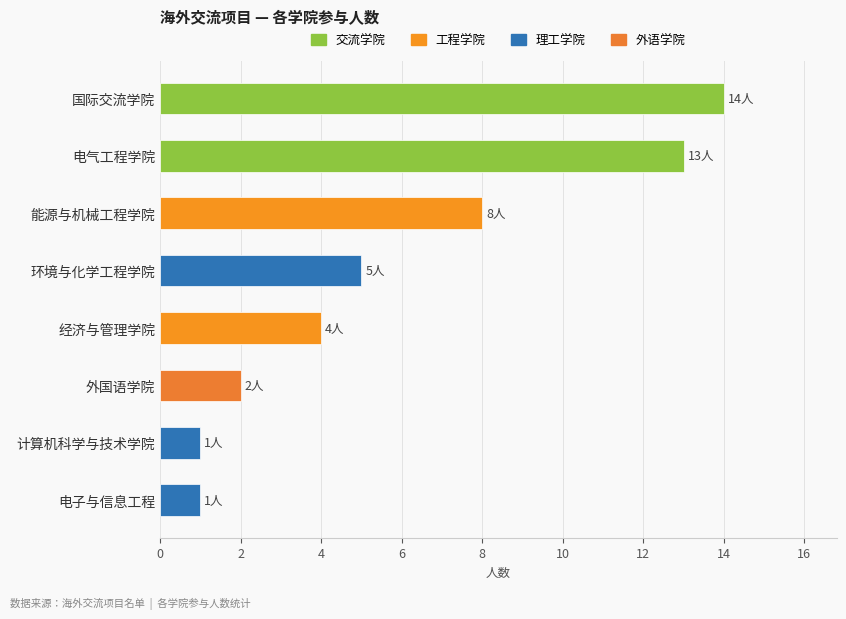

Which label corresponds to the largest value in the chart?

国际交流学院